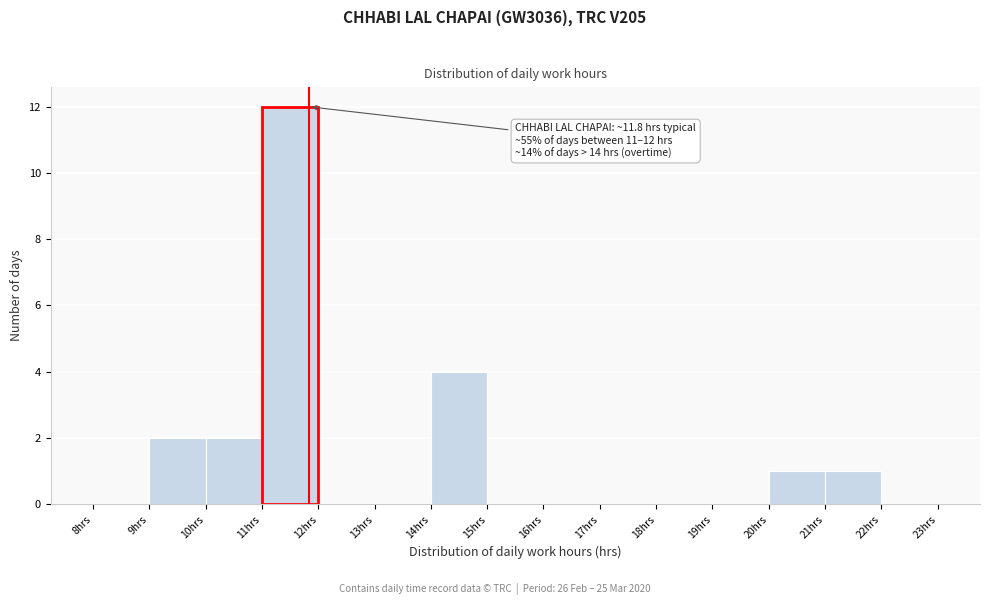

Which range on the x-axis has the tallest bar?

11 to 12